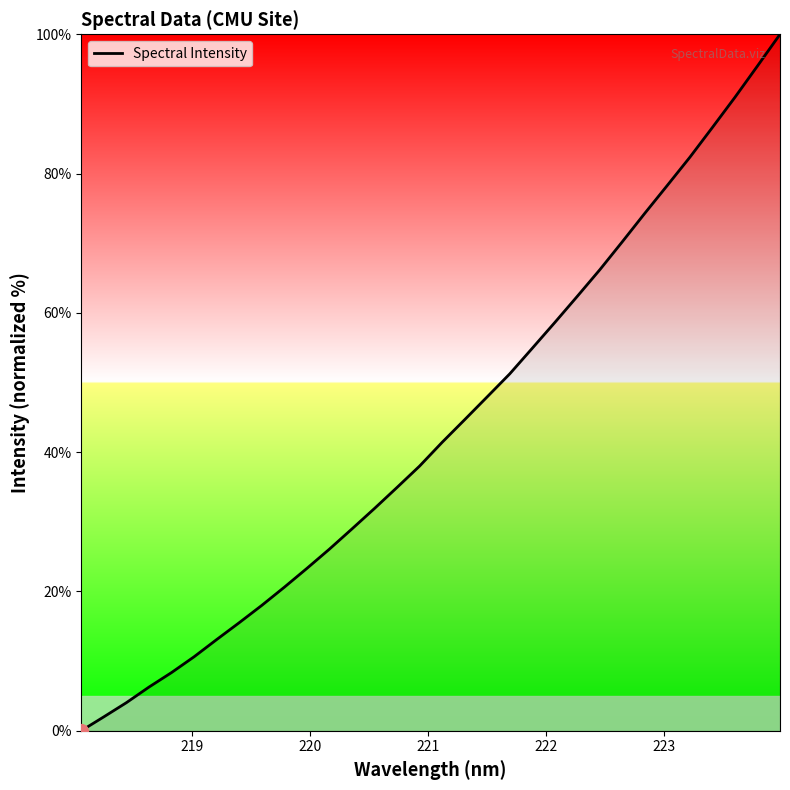

What is the maximum value shown in the chart?

100.0